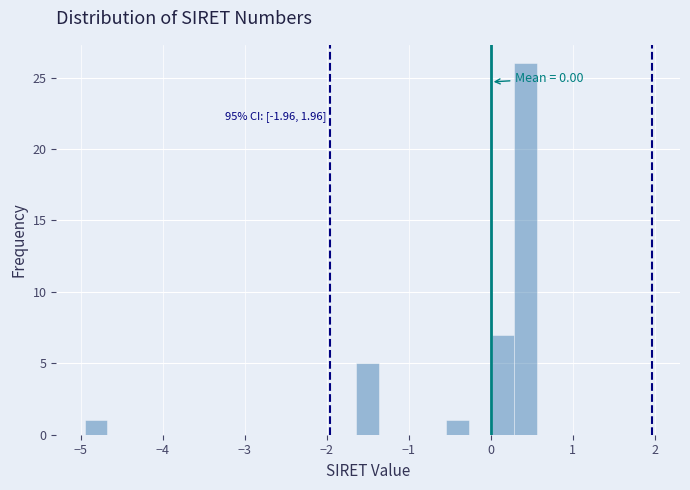

Around what value on the x-axis is the tallest bar? Give the approximate position of its centre, as read against the axis.

0.4